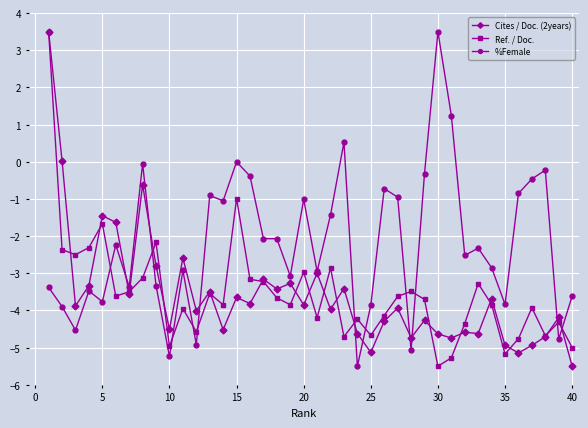

True or false: Cites / Doc. (2years) and Ref. / Doc. intersect in this chart.

True